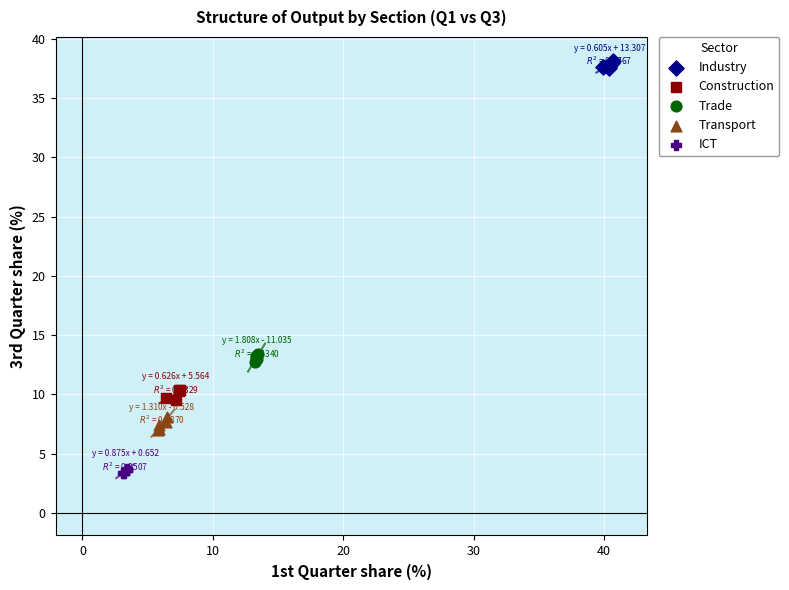

Which series contains the lowest Y value?

ICT